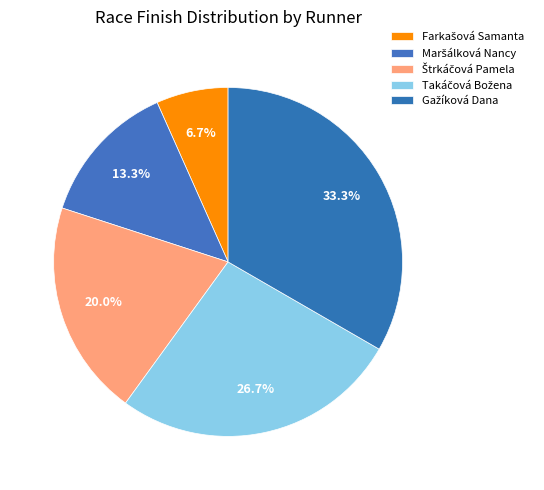

To the nearest percent, what is the difference between the largest and smallest slice percentages?

27%